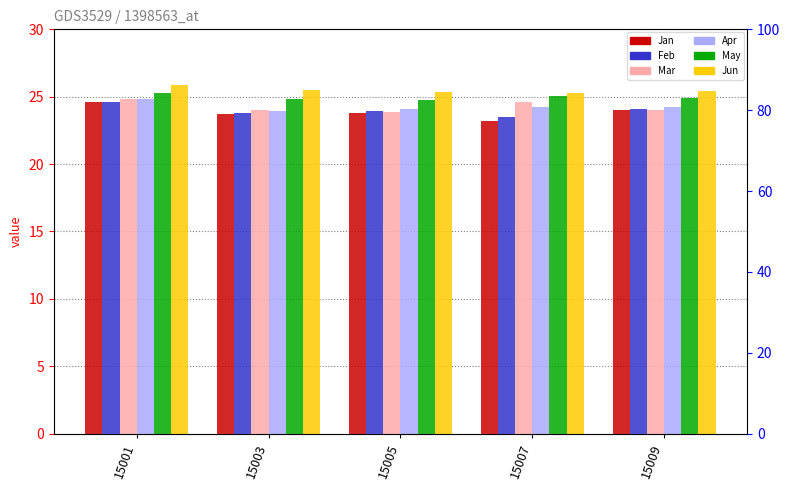

List the labels in order of Mar value, smallest first.

15005, 15003, 15009, 15007, 15001